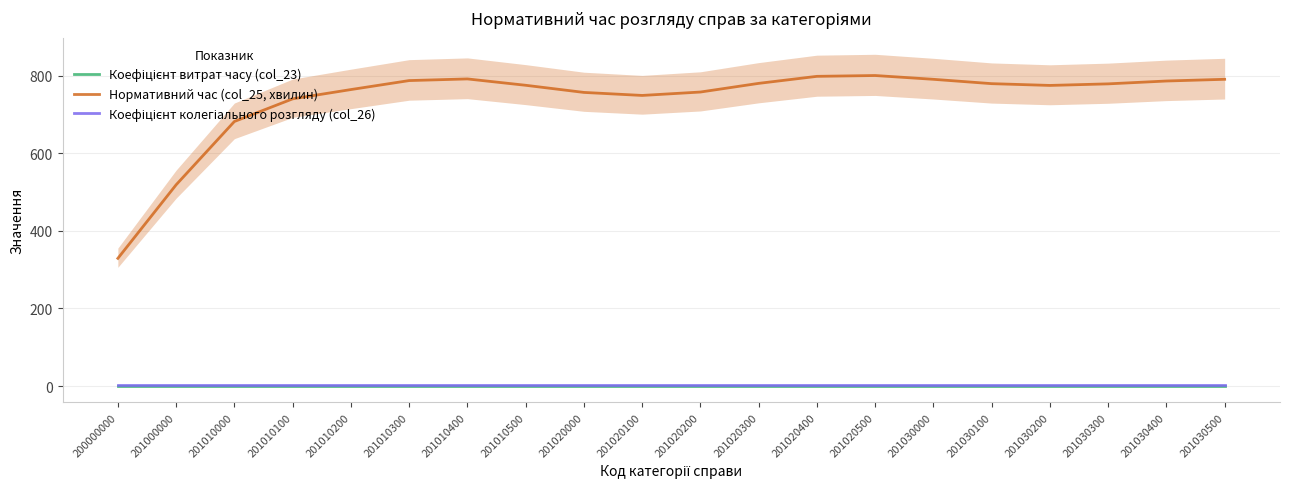

At which category is the sum across all series the highest?

201020500